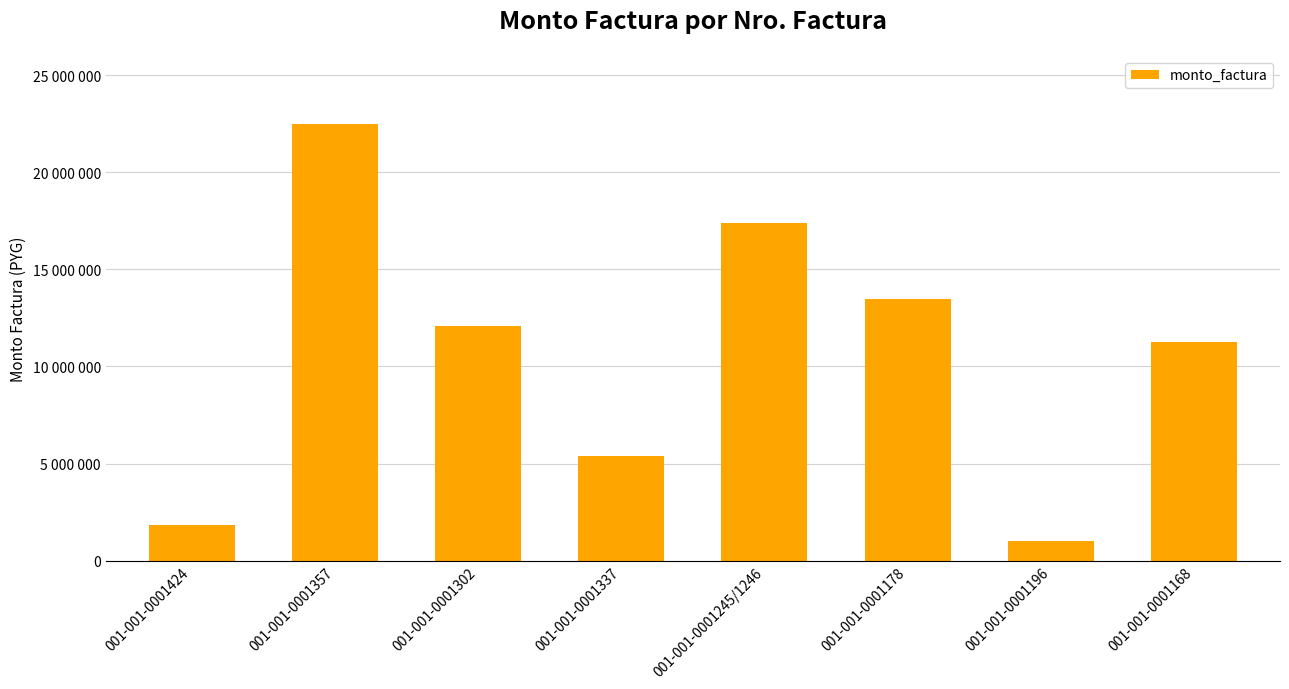

What is the smallest value displayed?

1000000